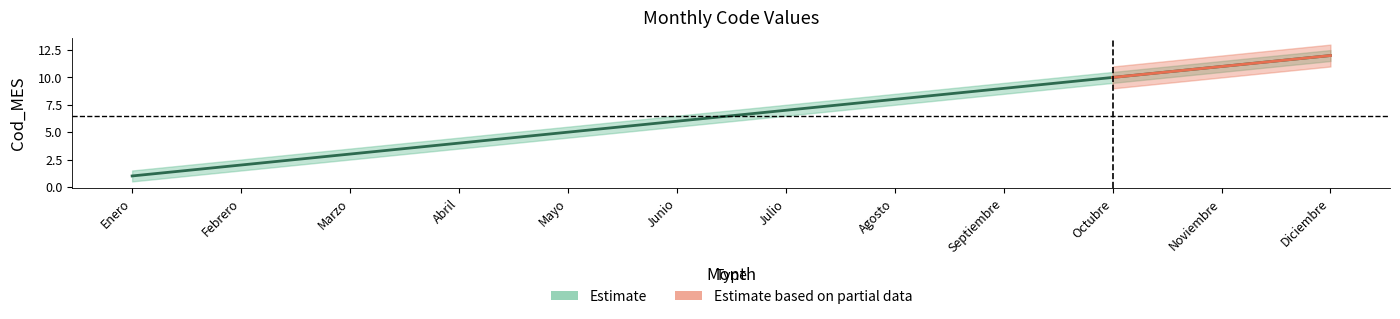

At which label does Cod_MES first exceed 7?

Agosto